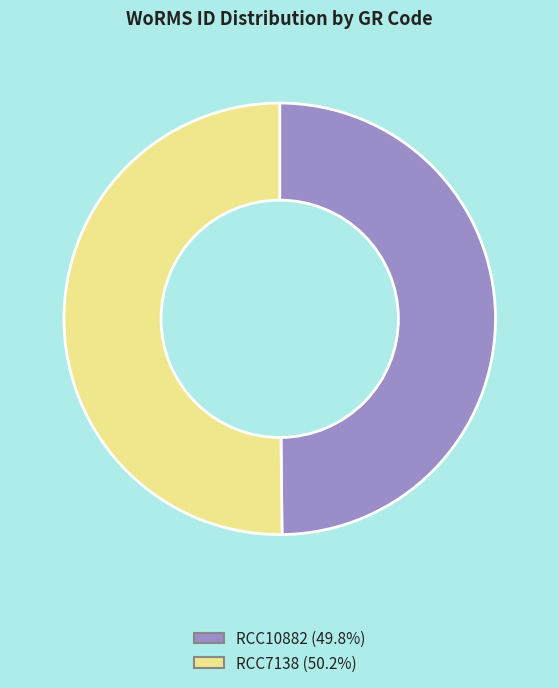

Do RCC10882 and RCC7138 together represent more than half of the pie?

Yes